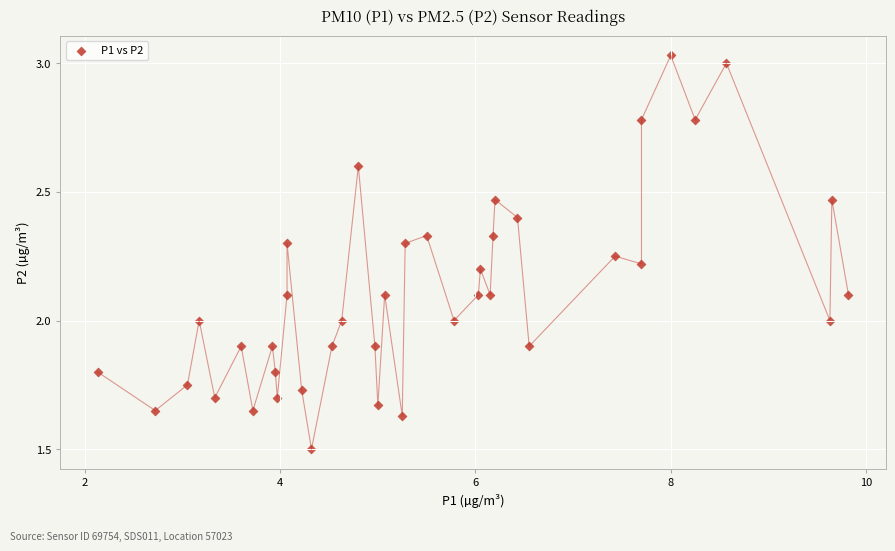

What is the range of Y values (max minus min)?

1.5